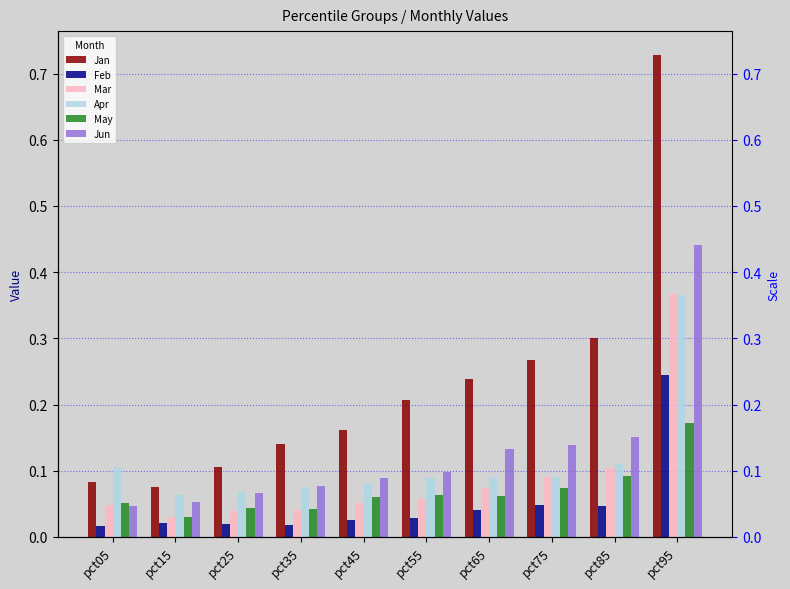

The Feb series shows 0.0 at pct35. True or false?

False